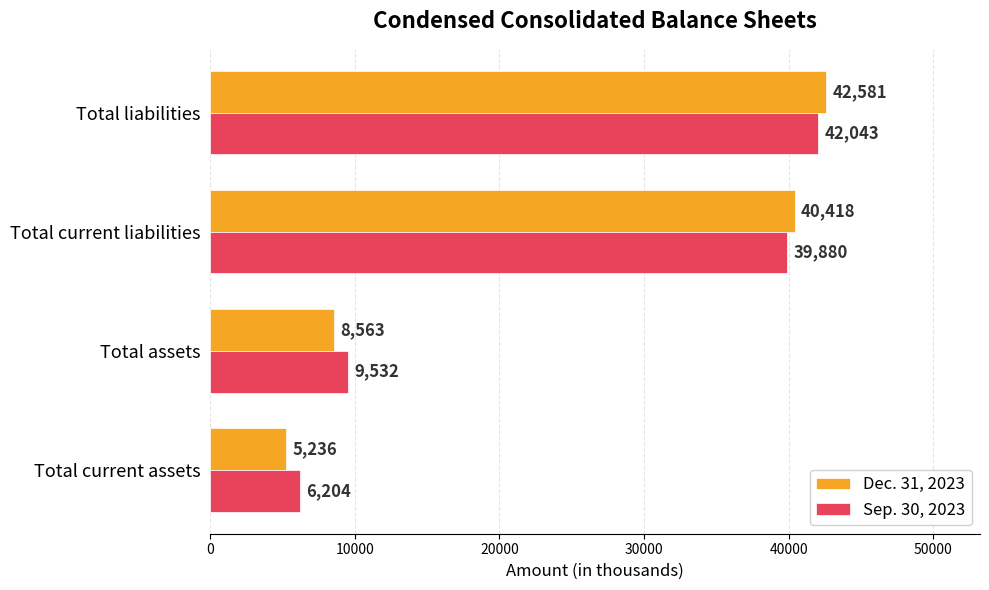

At which category is the sum across all series the highest?

Total liabilities